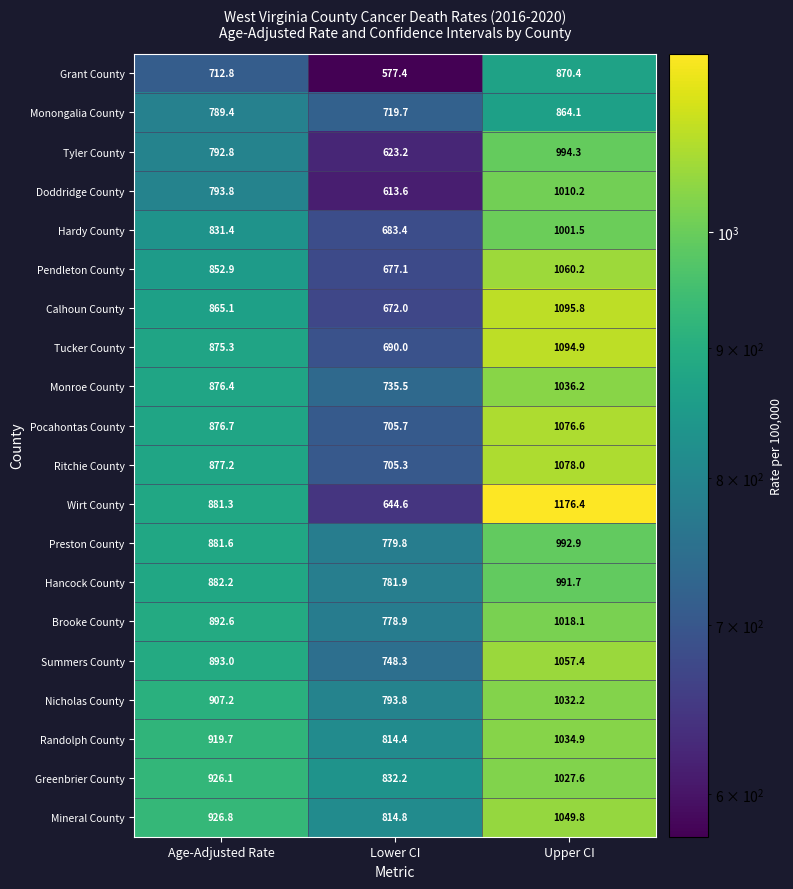

Which series has the largest total across all categories?

Mineral County